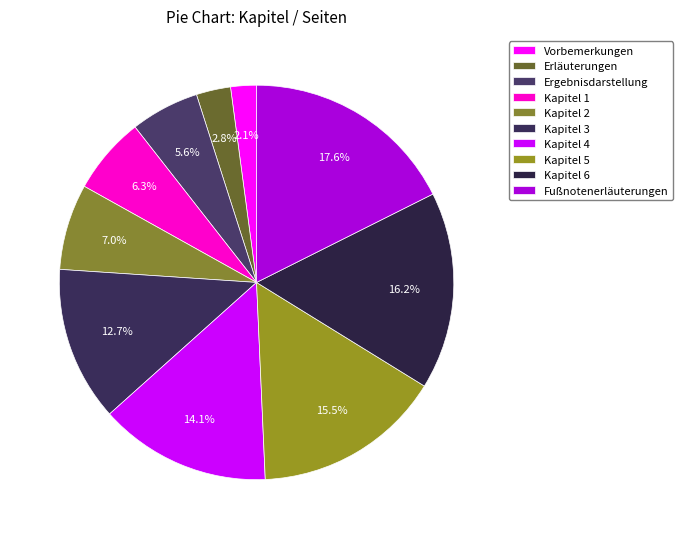

What is the smallest slice in the pie chart?

Vorbemerkungen